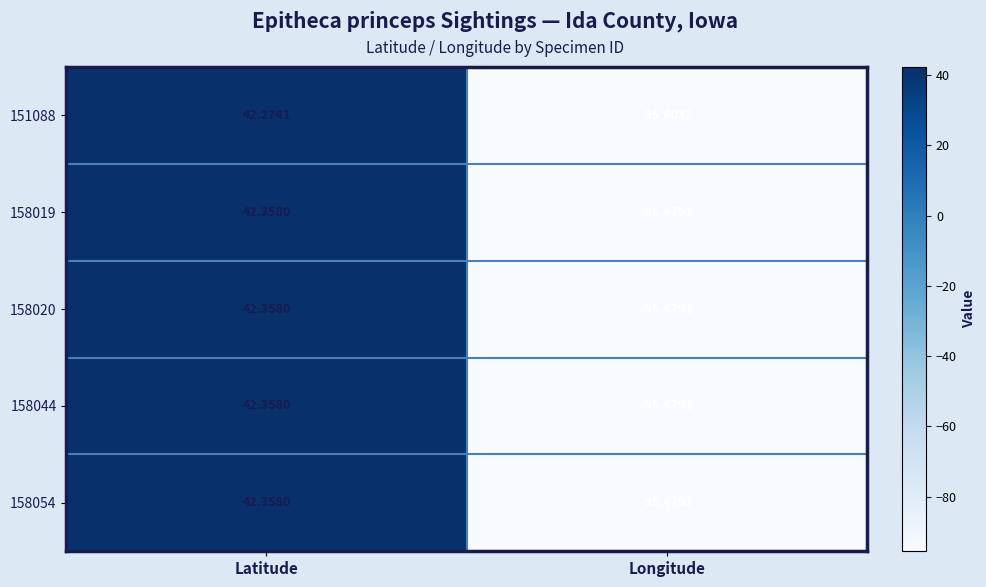

At which category is the sum across all series the highest?

Latitude